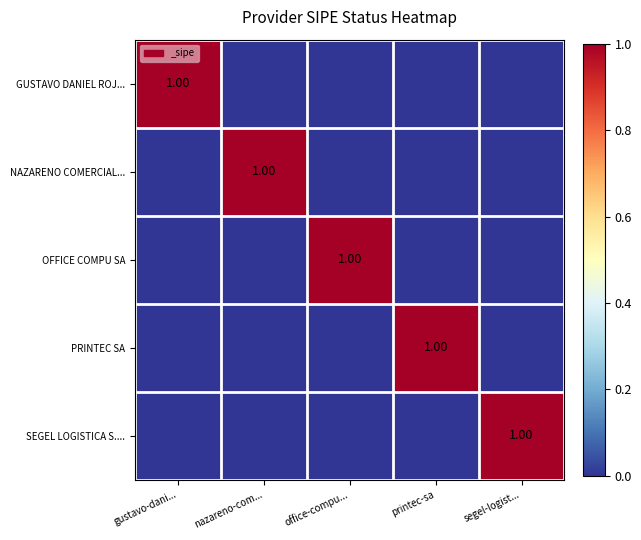

Is the value of NAZARENO COMERCIAL... at office-compu... greater than the value of PRINTEC SA at nazareno-com...?

No